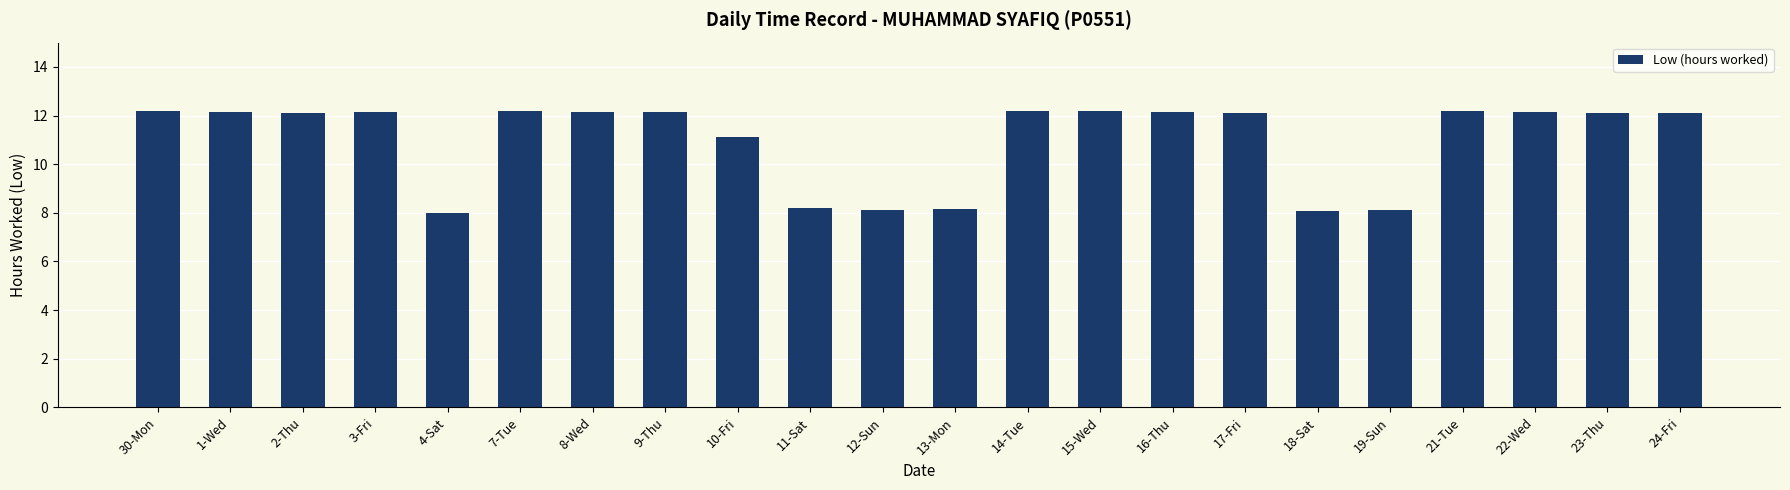

What is the smallest value displayed?

8.0